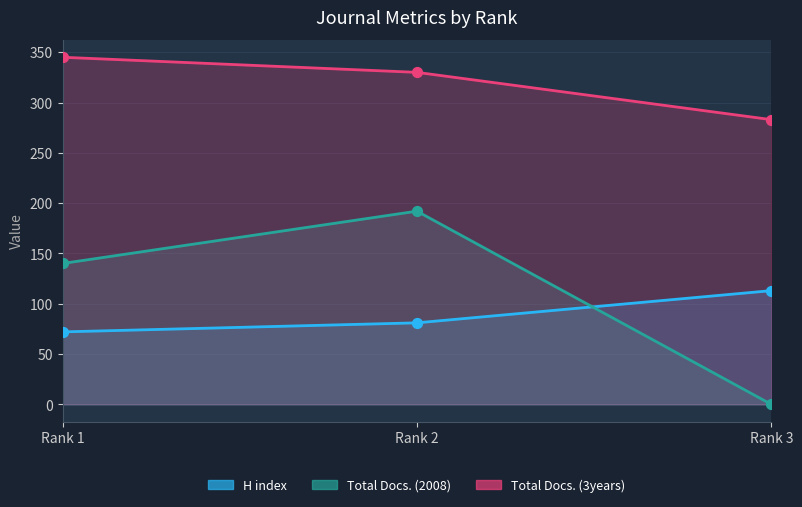

Which series reaches the maximum Y coordinate?

Total Docs. (3years)